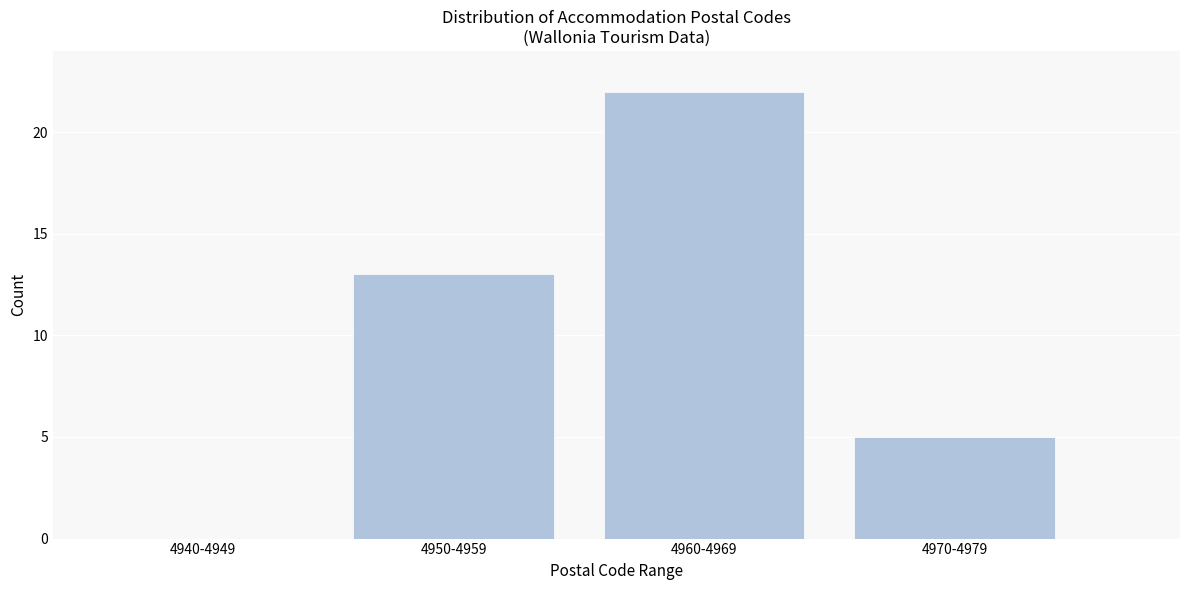

Reading left to right, extract all data points from this chart.

4940-4949=0	4950-4959=13	4960-4969=22	4970-4979=5